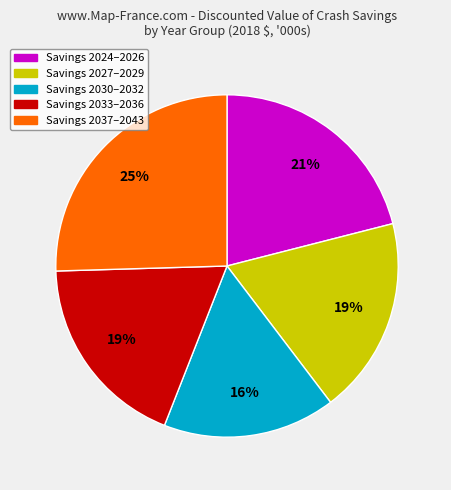

To the nearest percent, what is the average slice percentage?

20%